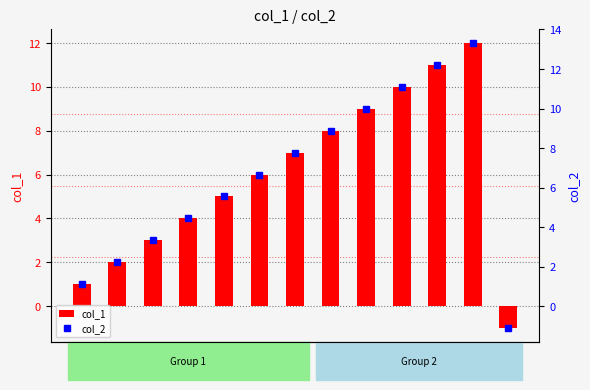

Which category has the highest value in the col_2 series?

L